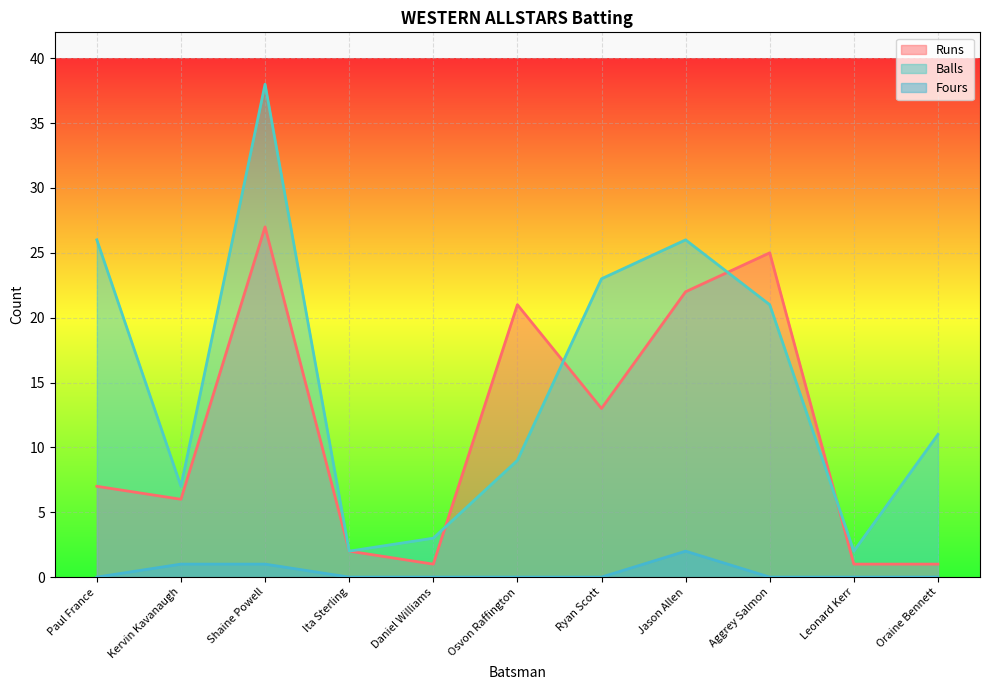

Where is Fours nearest to the value 1?

Kervin Kavanaugh